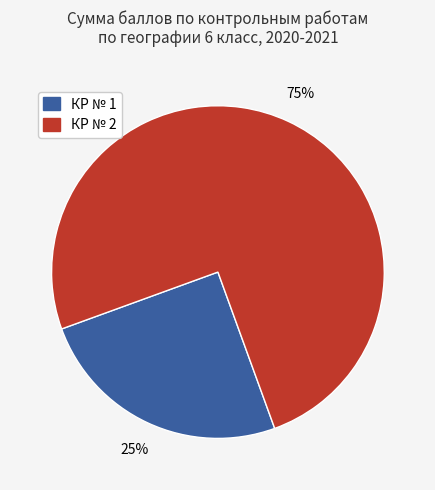

True or false: КР № 2 accounts for 75% of the total.

True